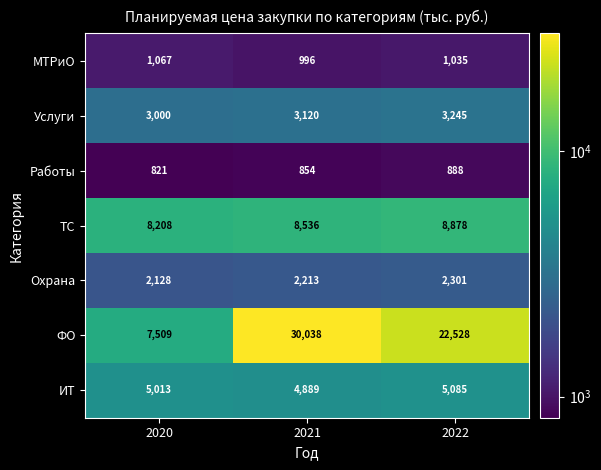

At which category is the sum across all series the highest?

2021